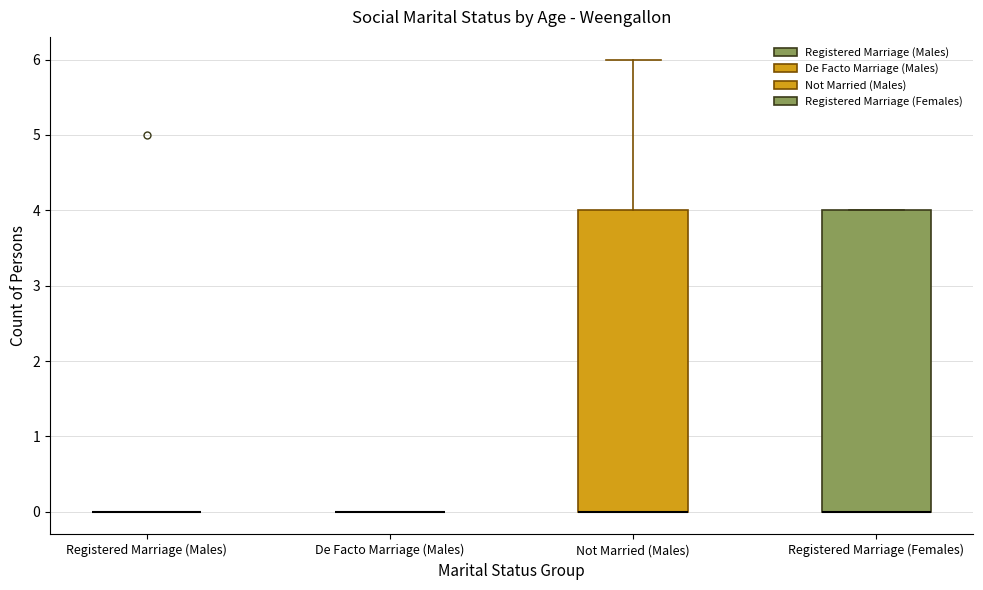

Where is the upper edge of the box for Not Married (Males) on the y-axis? The values are not printed on the chart, so give them approximately, as read against the axis.

4